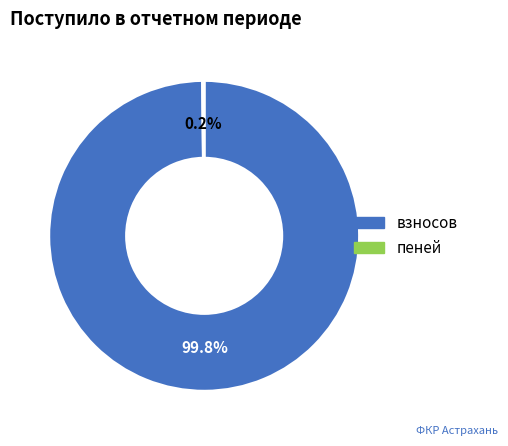

Which category has the biggest portion of the pie?

взносов